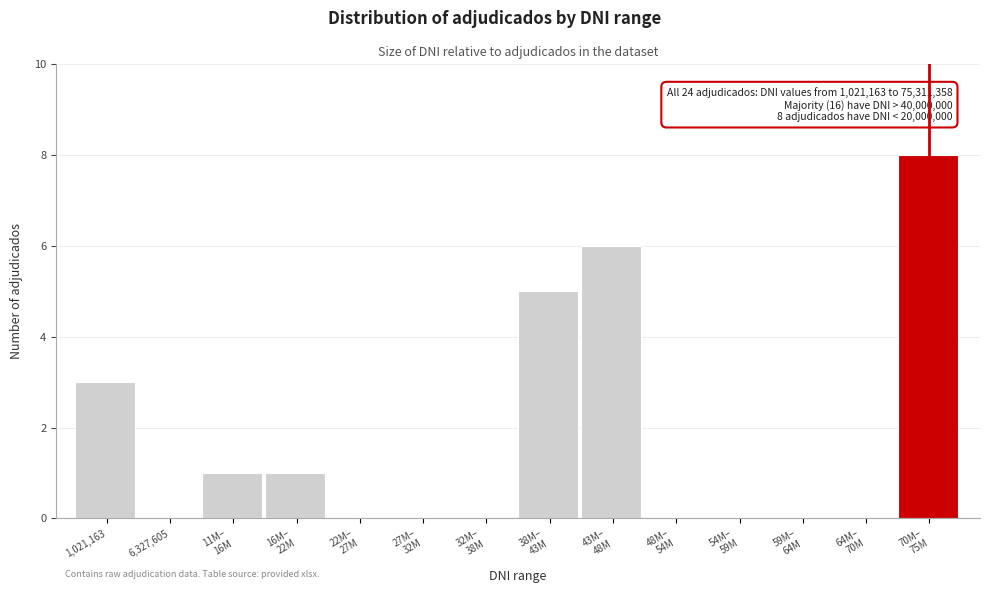

Is it true that the value at 1,021,163 is 4?

False